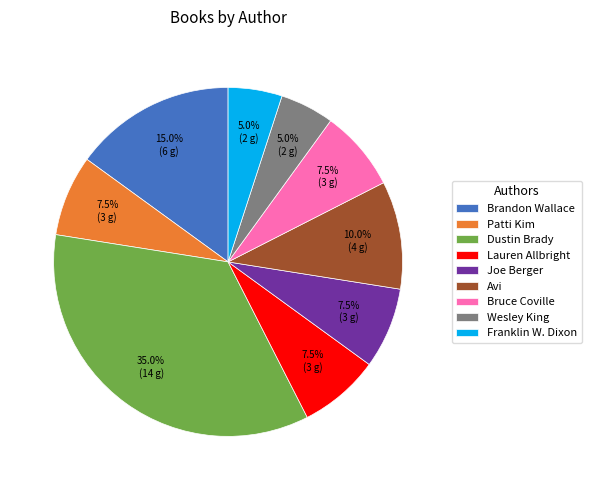

Is there a majority slice in this chart?

No